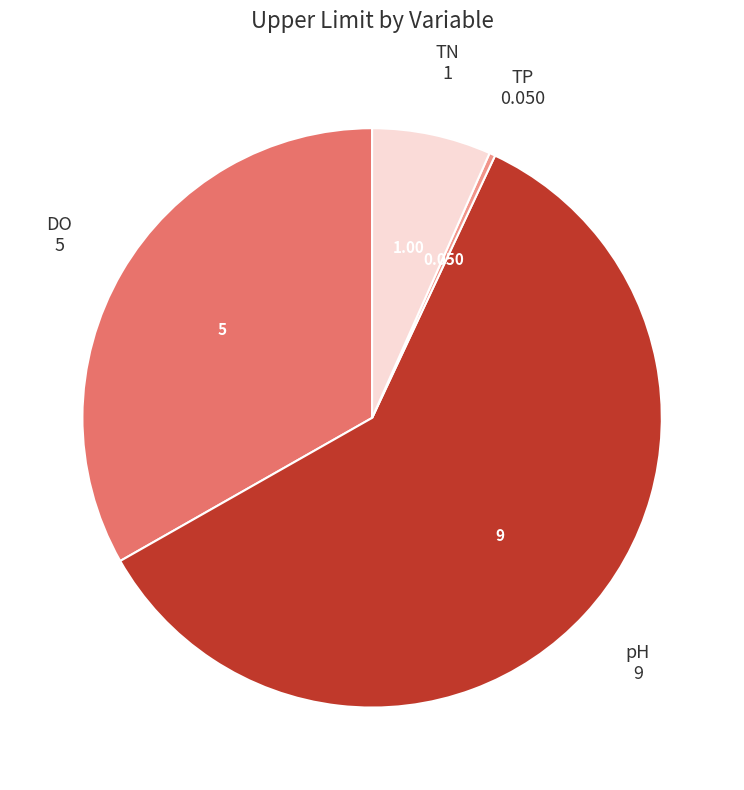

How many segments does this pie chart have?

4